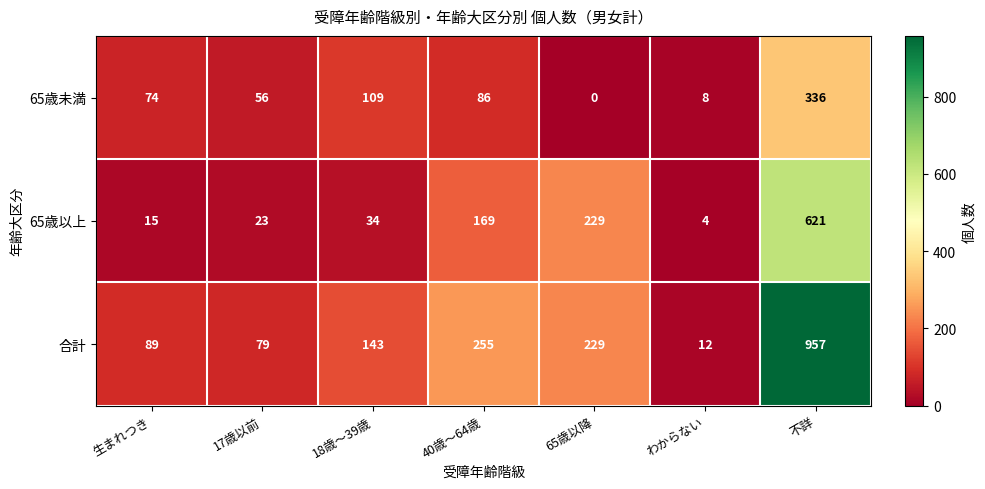

What is the greatest value displayed?

957